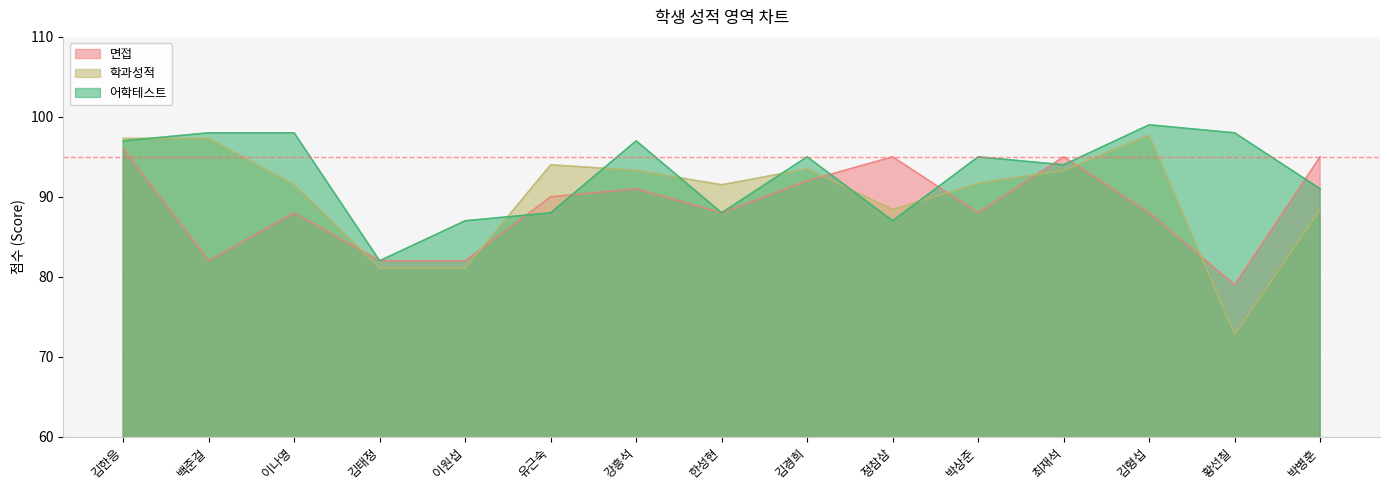

What is the spread (max minus min) of values at 이원섭?

5.9